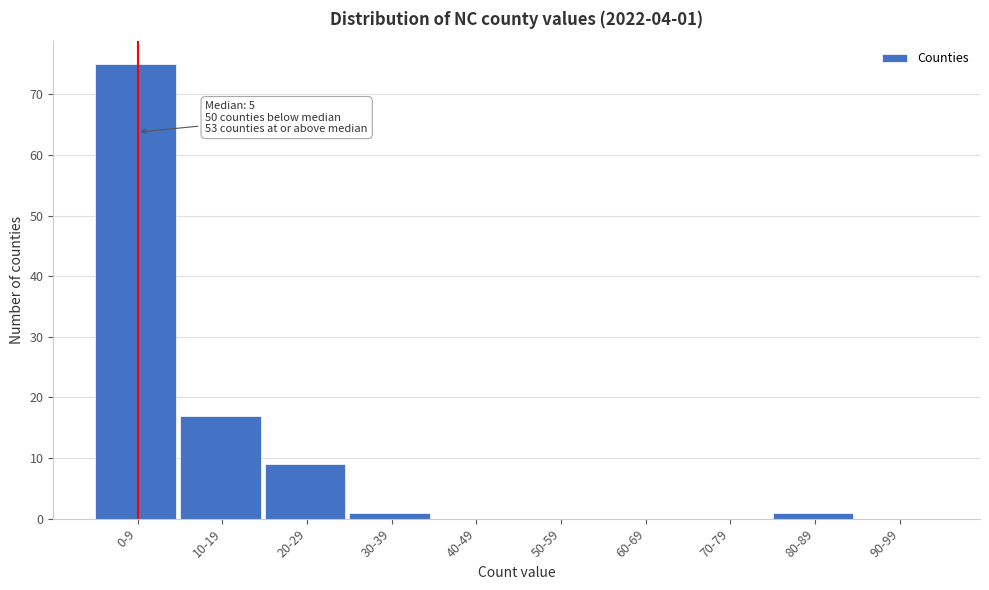

Reading left to right, list all the values displayed in this chart.

0-9=75	10-19=17	20-29=9	30-39=1	40-49=0	50-59=0	60-69=0	70-79=0	80-89=1	90-99=0